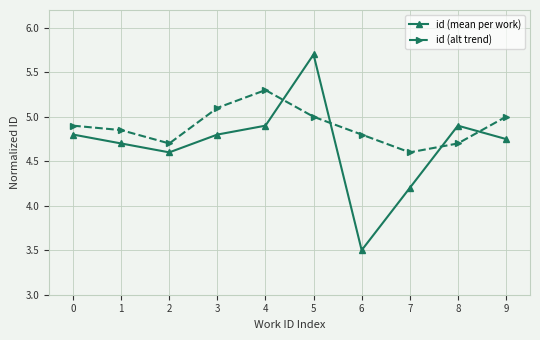

What is the difference between the maximum and minimum values in the id (mean per work) series?

2.2